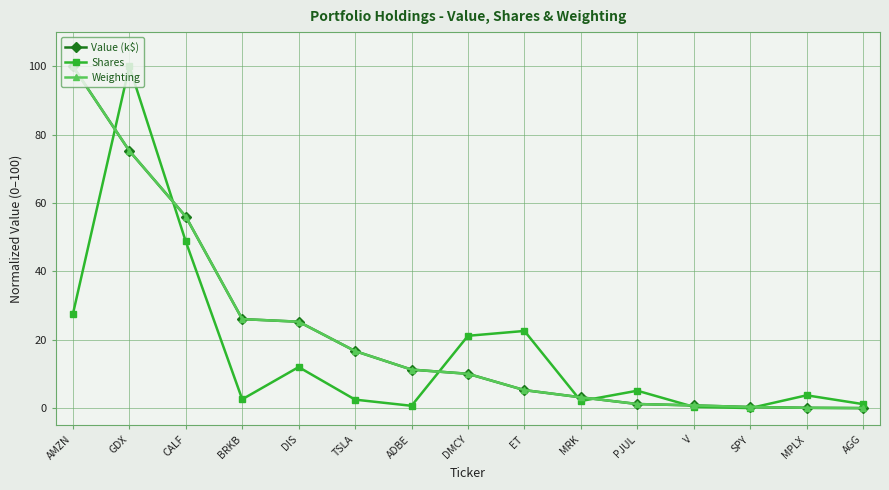

True or false: Value (k$) has a value of 31.9 at GDX.

False